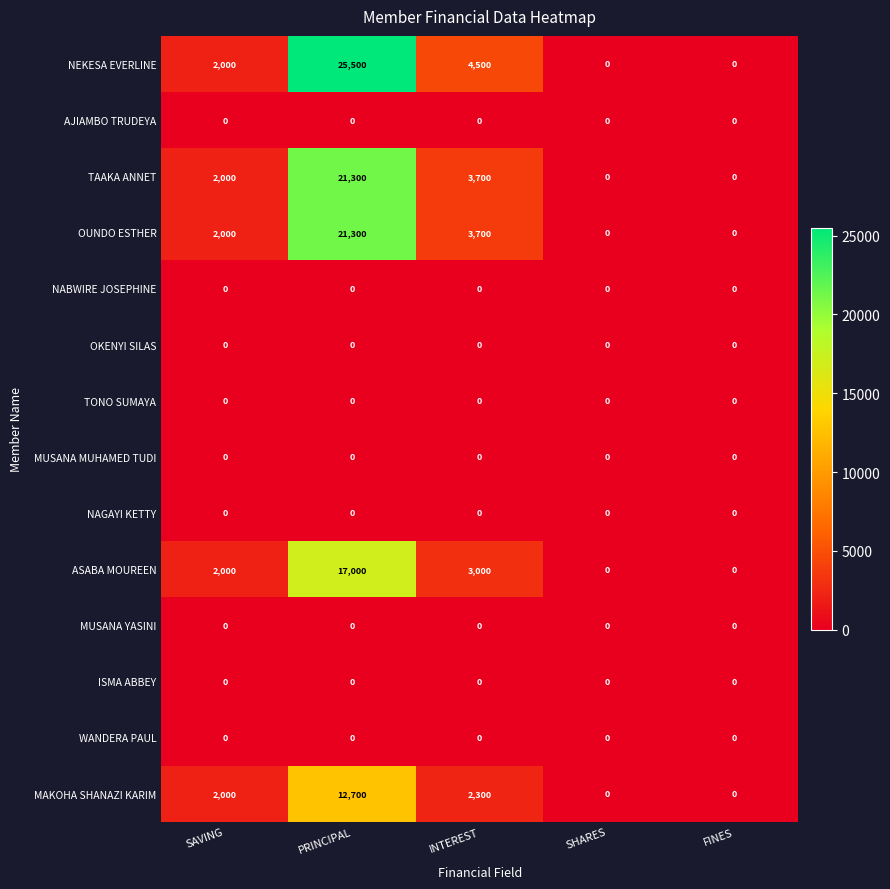

The ASABA MOUREEN series shows 2000 at SAVING. True or false?

True